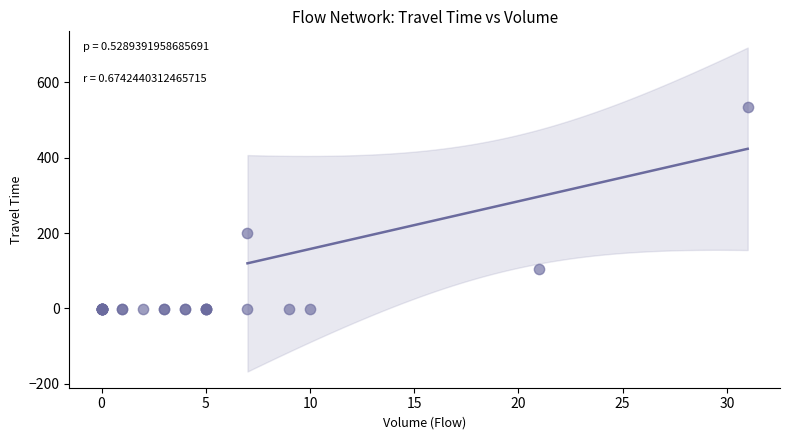

What Y value in the scatter plot is closest to 267?

200